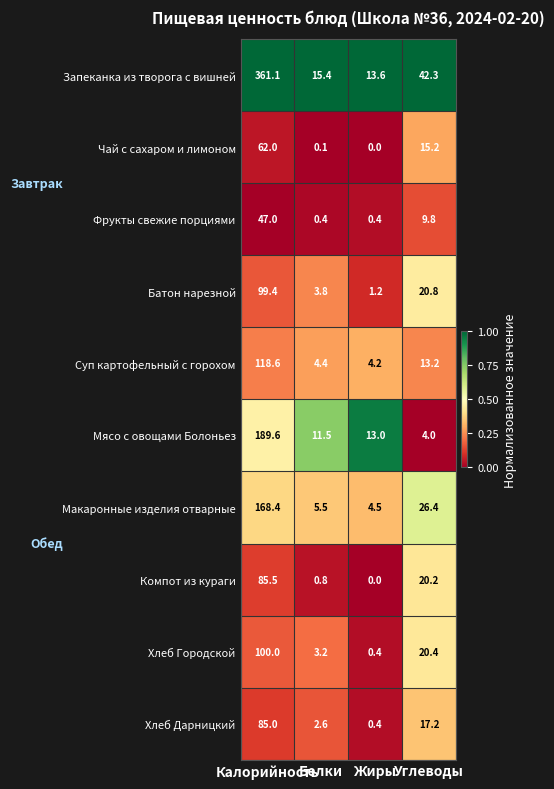

Between Белки and Жиры, which series saw the biggest shift?

Хлеб Городской